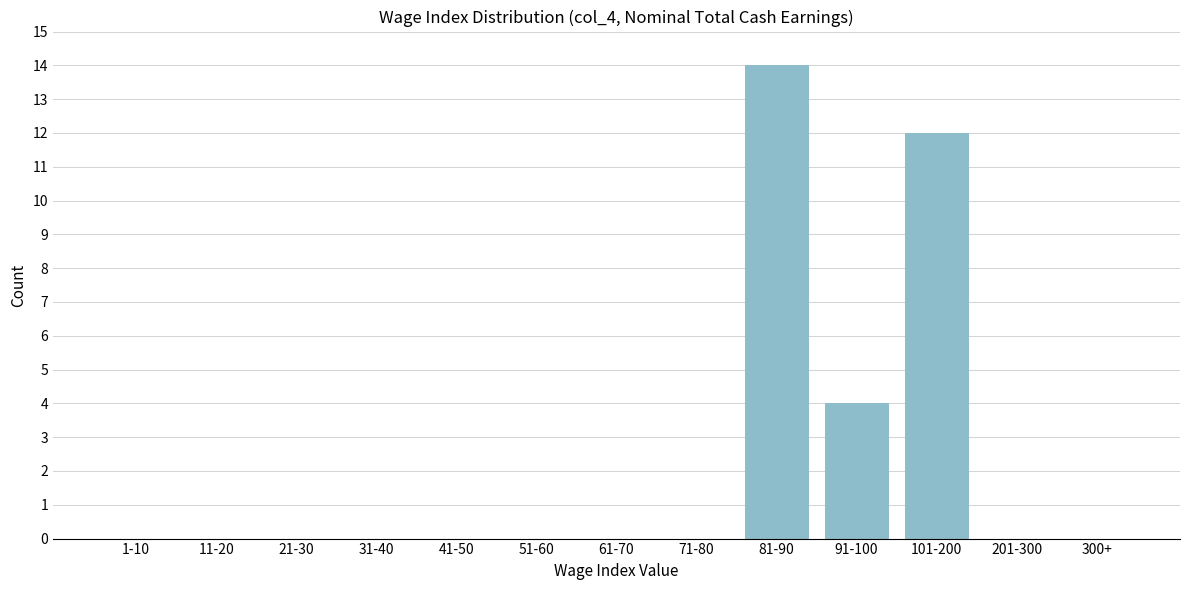

Reading right to left, extract all data points from this chart.

300+=0	201-300=0	101-200=12	91-100=4	81-90=14	71-80=0	61-70=0	51-60=0	41-50=0	31-40=0	21-30=0	11-20=0	1-10=0